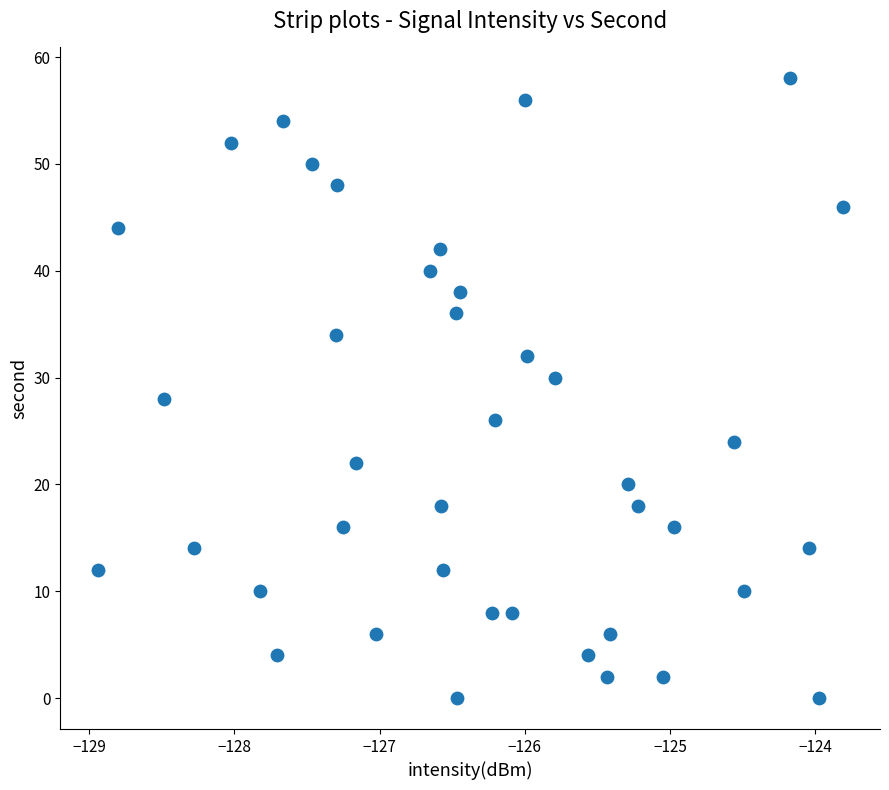

What is the range of Y values (max minus min)?

58